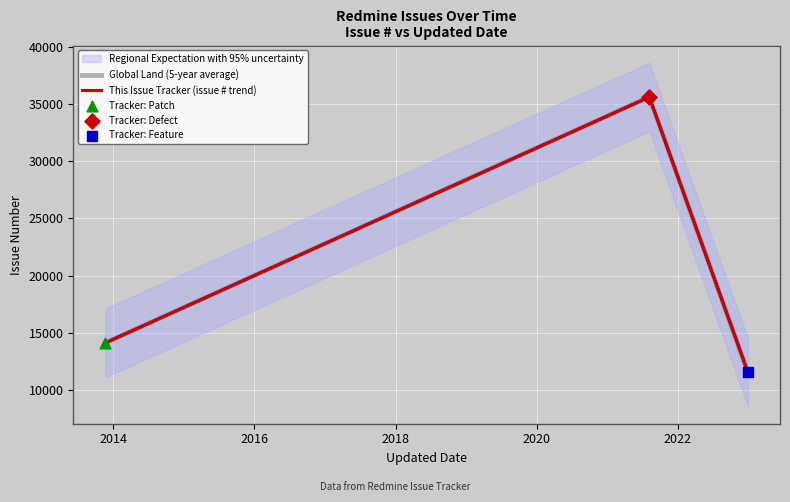

Which series has the largest total across all categories?

Regional Expectation with 95% uncertainty